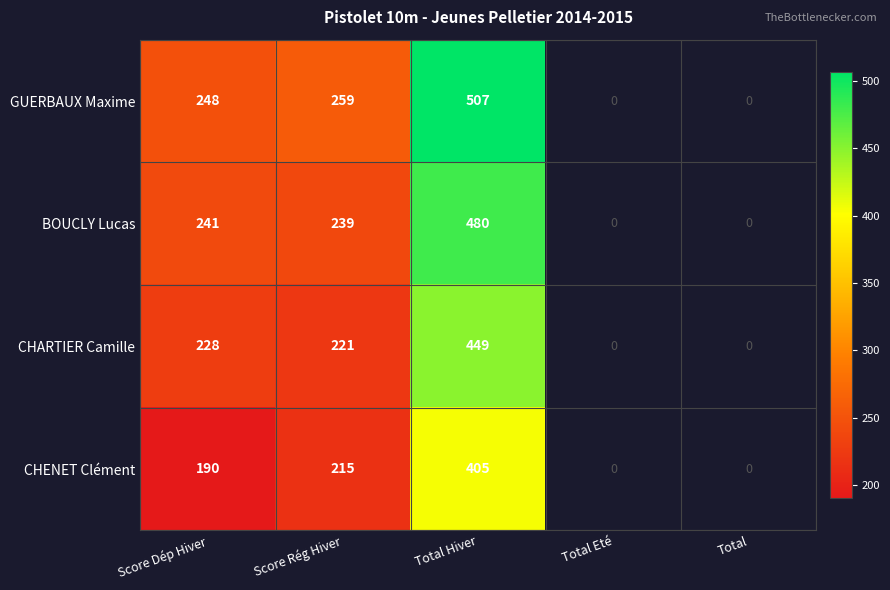

What is the greatest value displayed?

507.0